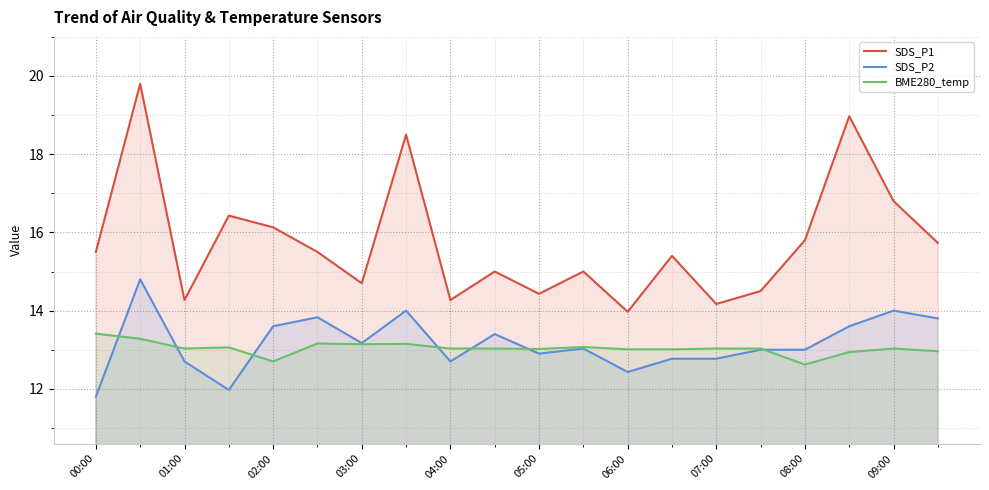

Which series has the widest spread of values?

SDS_P1